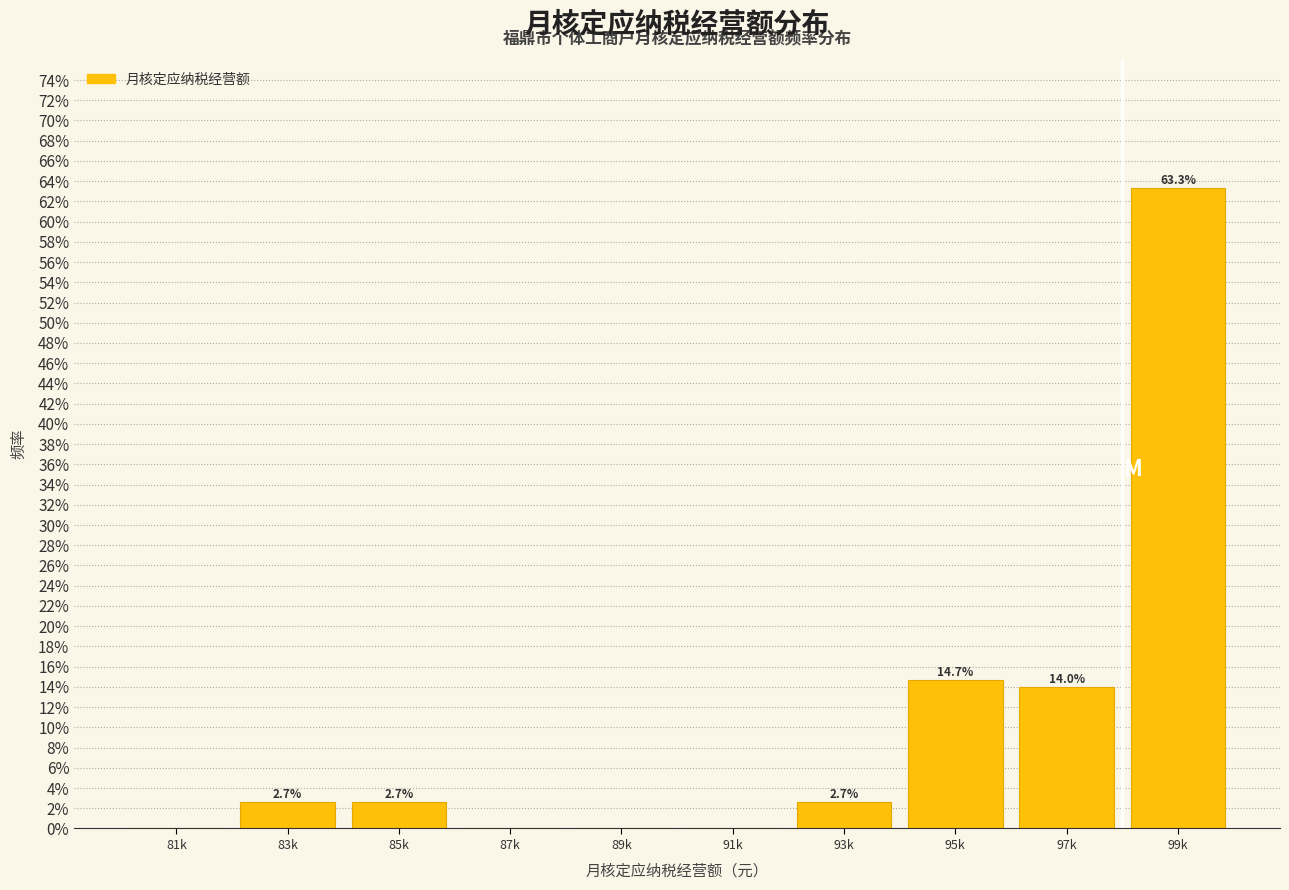

Are the bars horizontal?

No